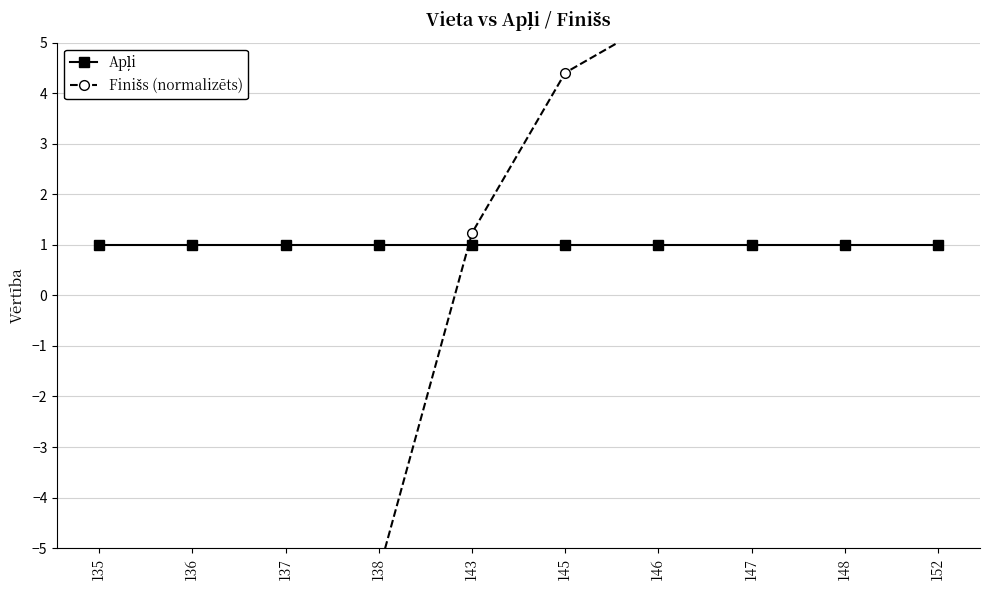

What is the maximum value shown in the chart?

17.4